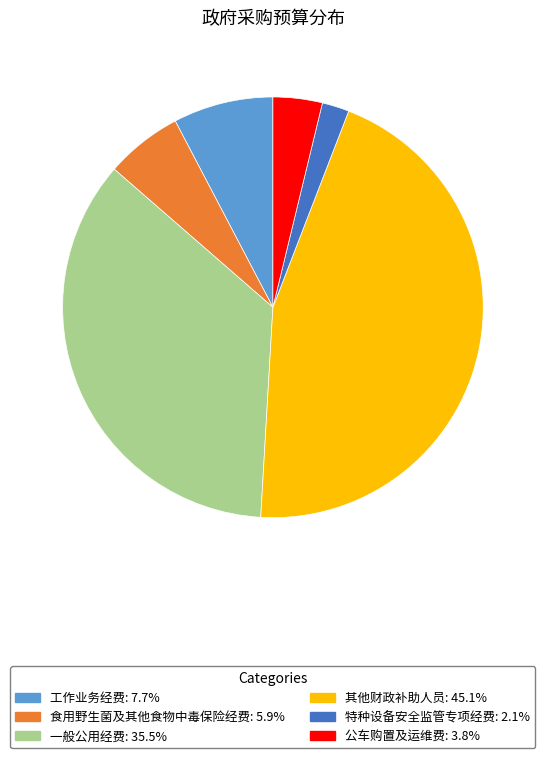

Which category has the smallest portion of the pie?

特种设备安全监管专项经费